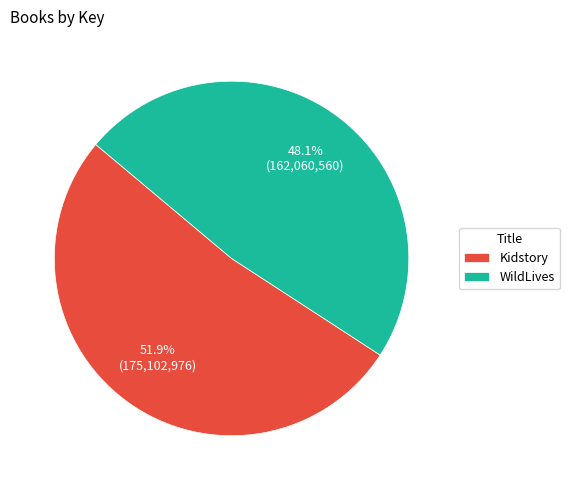

How much of the chart is everything except WildLives?

51.9%